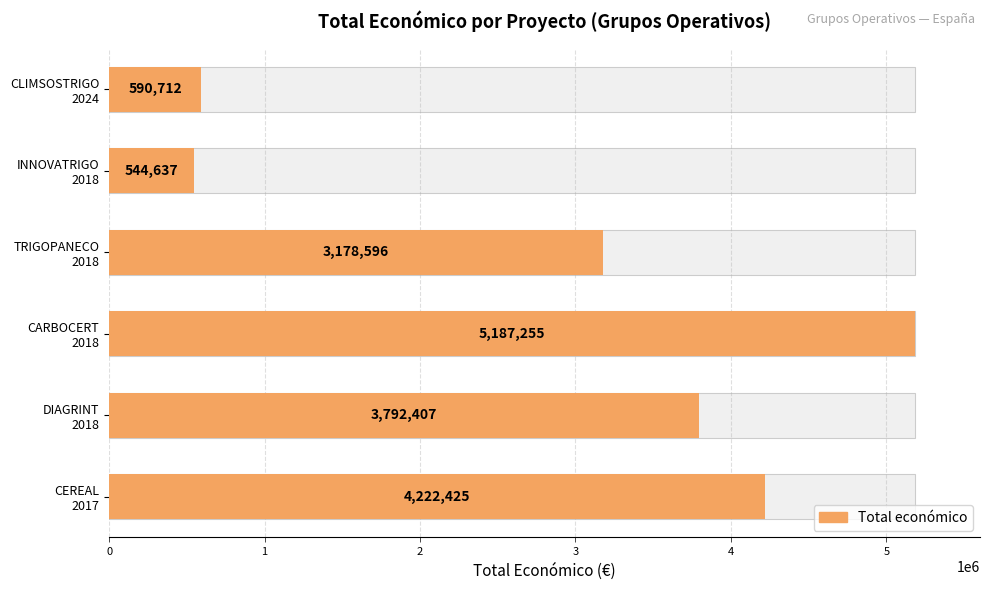

List the labels in order of value, smallest first.

INNOVATRIGO 2018, CLIMSOSTRIGO 2024, TRIGOPANECO 2018, DIAGRINT 2018, CEREAL 2017, CARBOCERT 2018